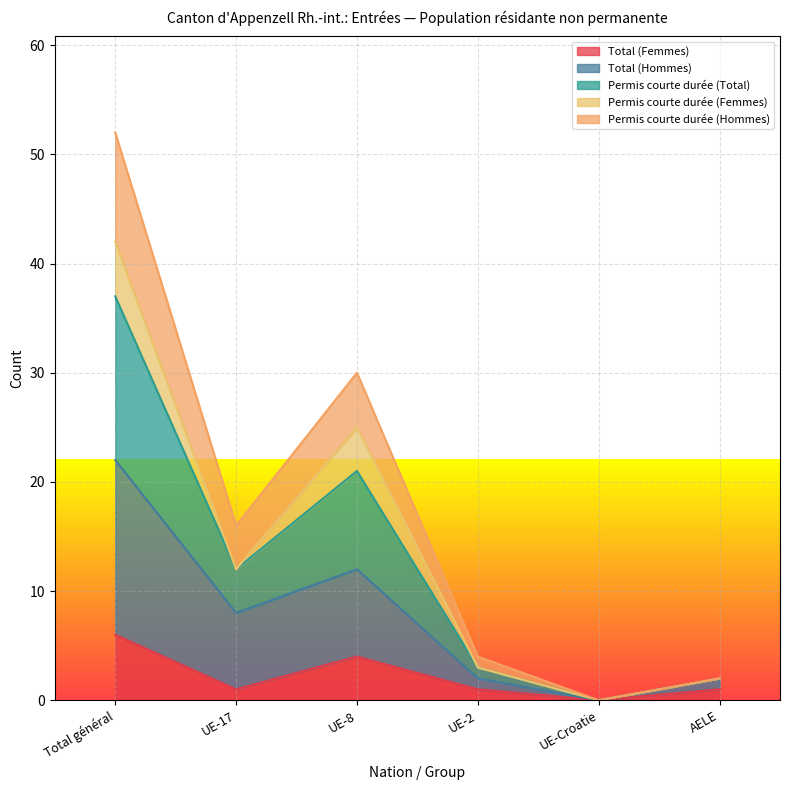

Which category has the highest value in the Total (Femmes) series?

Total général